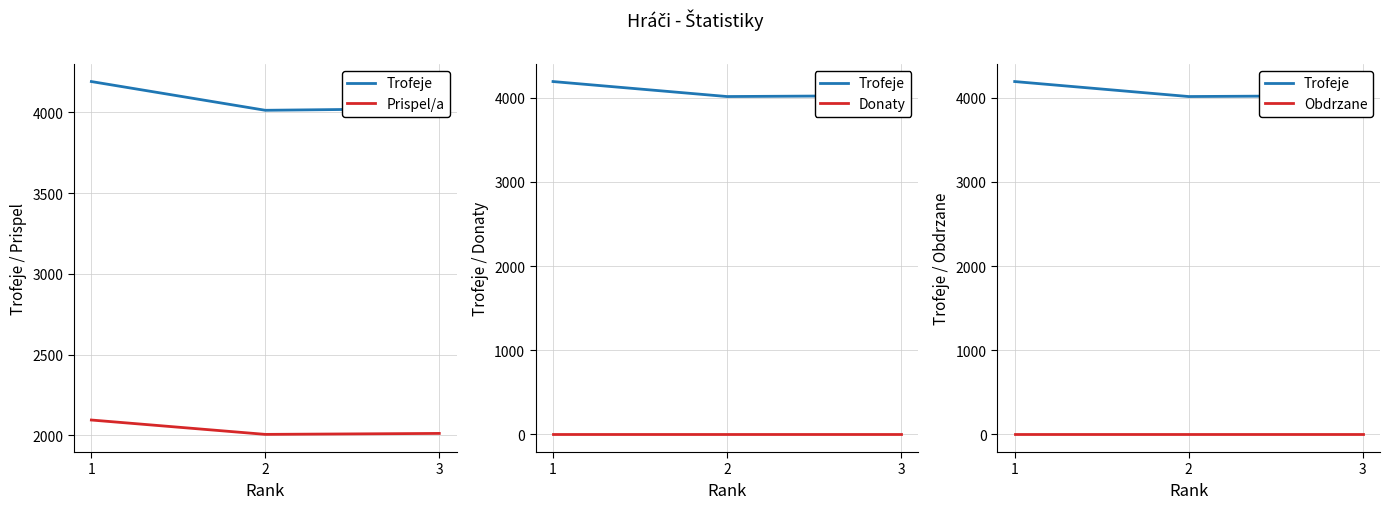

True or false: Donaty has a value of 0 at 3.

True